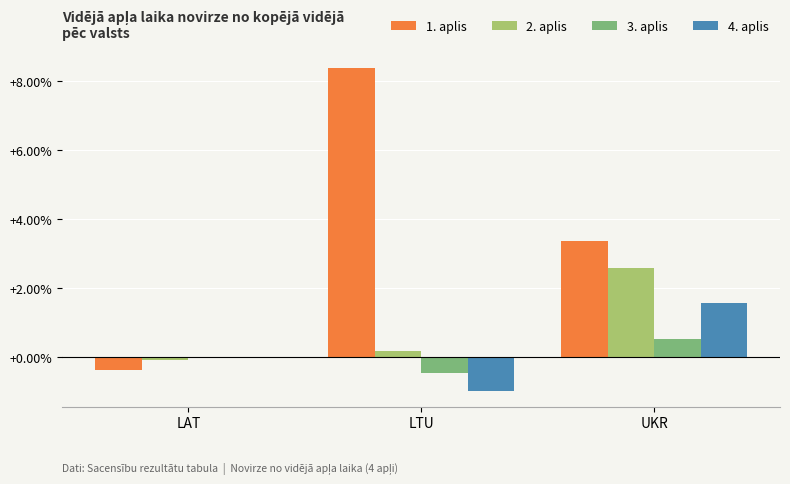

Count the number of data series in this chart.

4